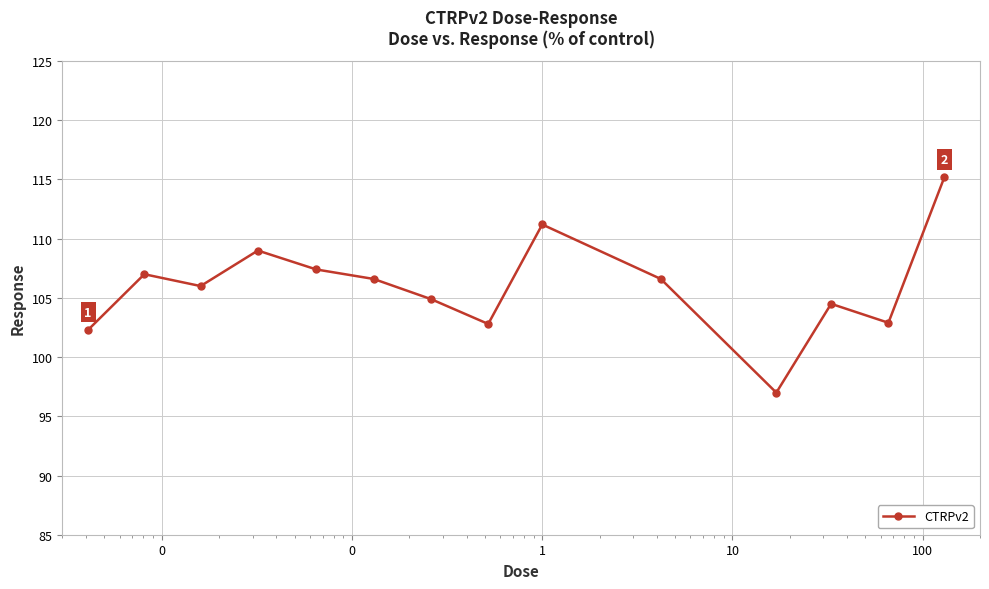

True or false: there are more than 0 points higher than both neighbors.

True